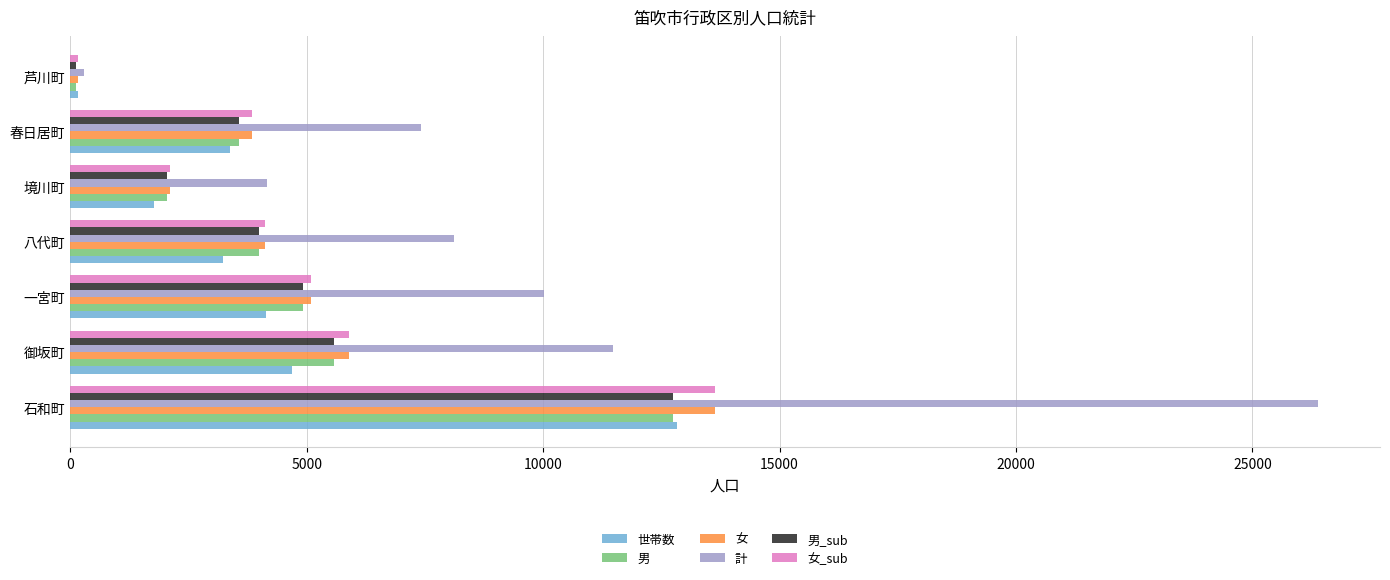

Is it true that 男 equals 8259 at 石和町?

False